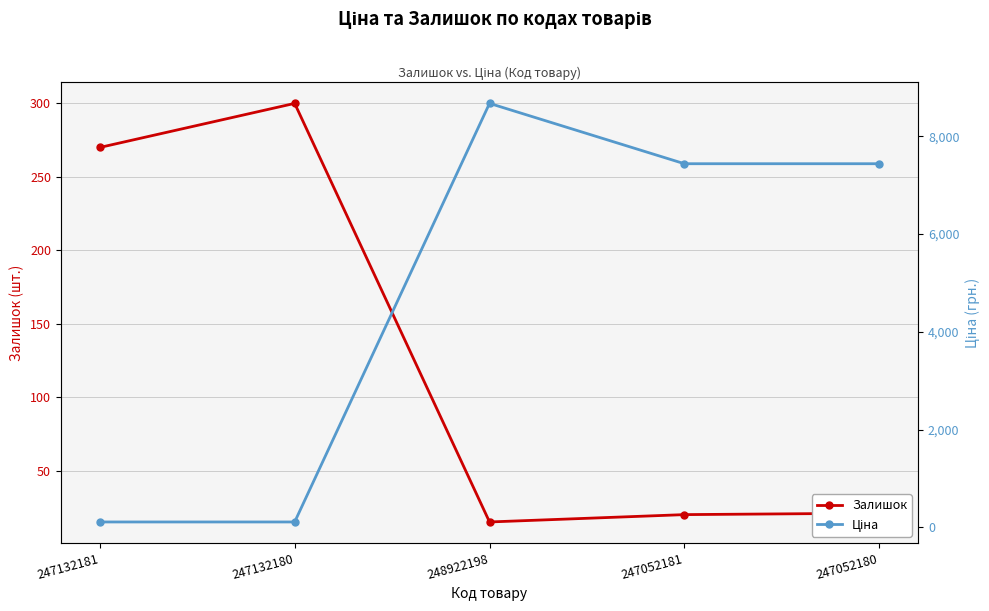

How many values in the Ціна series are below 7436?

2